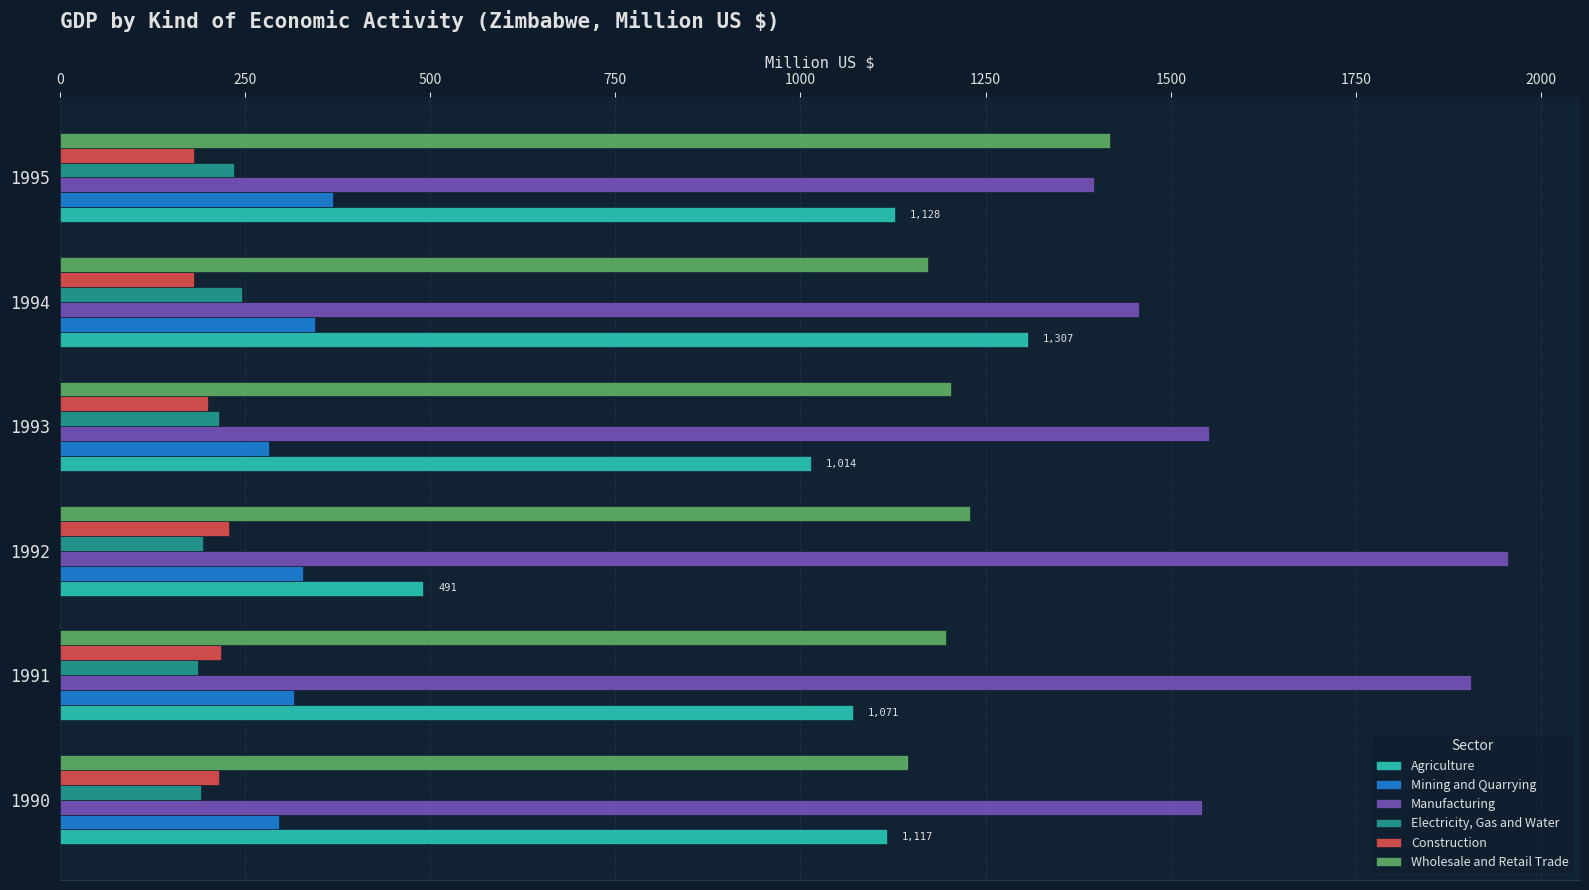

Which series has the largest range (max minus min)?

Agriculture